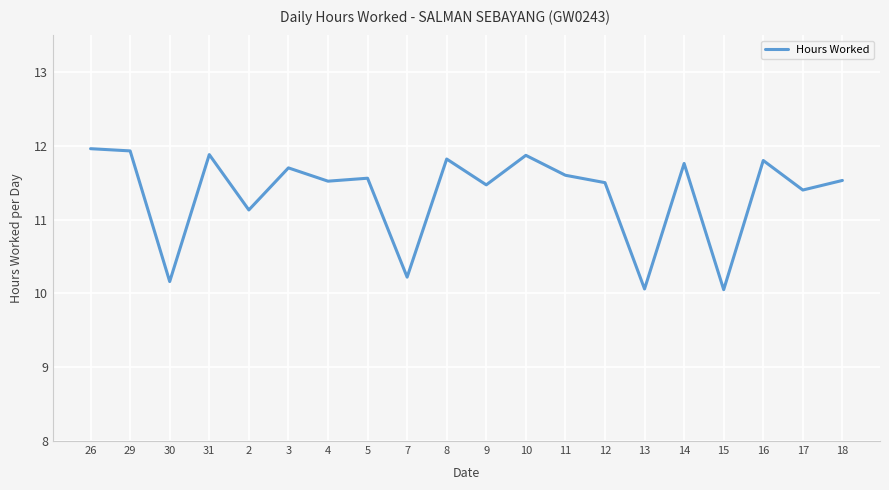

Reading right to left, list all the values displayed in this chart.

18=11.5	17=11.4	16=11.8	15=10.1	14=11.8	13=10.1	12=11.5	11=11.6	10=11.9	9=11.5	8=11.8	7=10.2	5=11.6	4=11.5	3=11.7	2=11.1	31=11.9	30=10.2	29=11.9	26=12.0